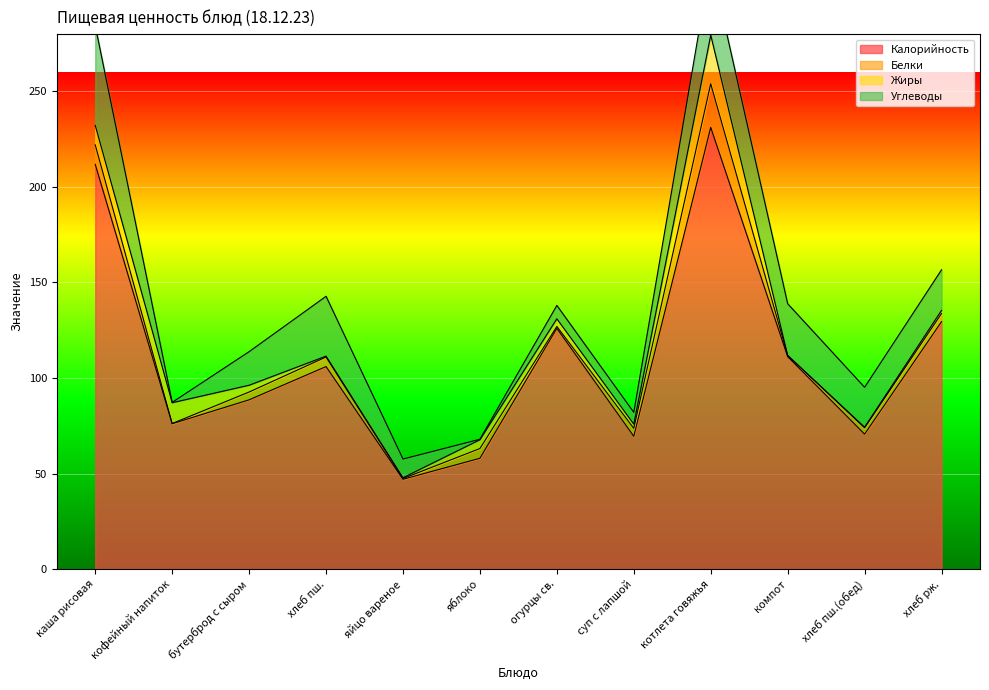

Reading left to right, transcribe all the data shown in this chart.

Калорийность: 211.8	76.1	88.6	106.0	47.0	58.0	126.0	69.5	231.2	111.2	70.6	129.5
Белки: 10.2	0.1	4.1	5.0	0.4	5.1	1.0	4.2	22.8	0.6	3.3	4.2
Жиры: 10.2	10.9	3.5	0.5	0.4	4.6	4.0	2.2	25.4	0.0	0.3	1.6
Углеводы: 52.2	0.2	17.6	31.3	9.8	0.3	7.0	6.2	37.9	27.1	20.9	21.2